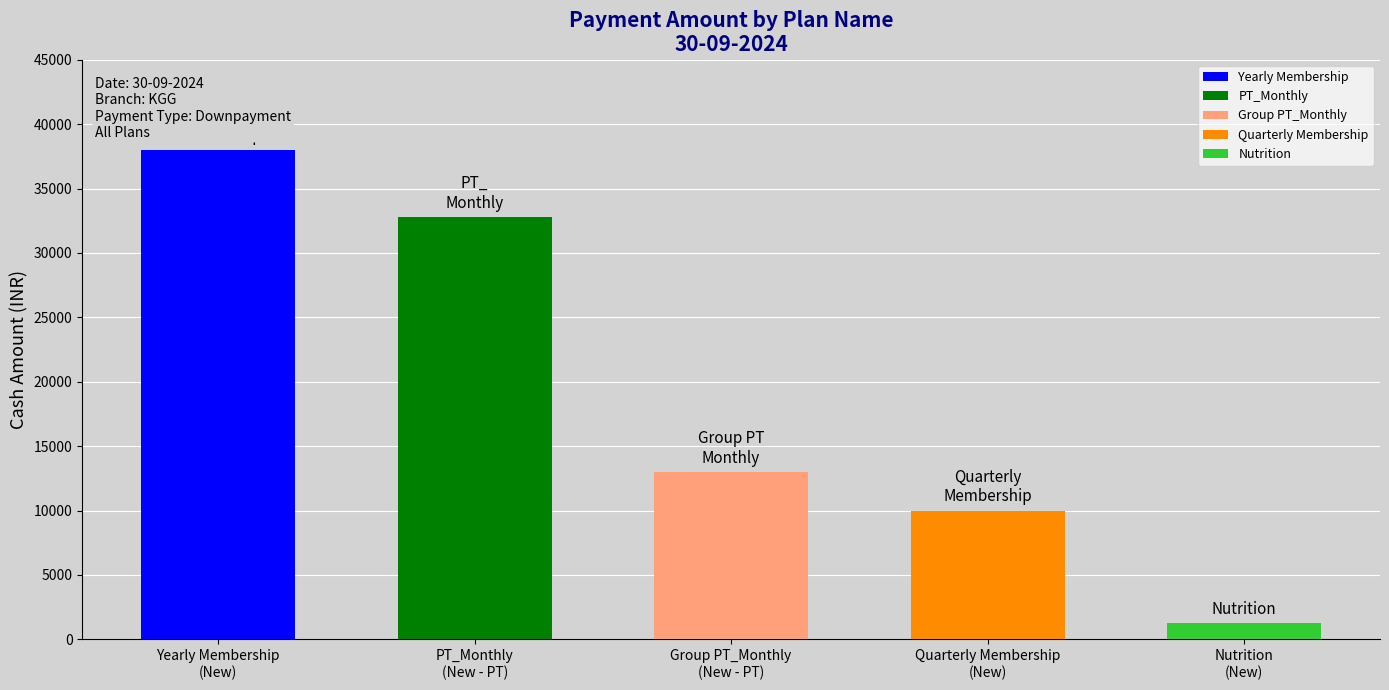

At which category is the sum across all series the highest?

Yearly Membership